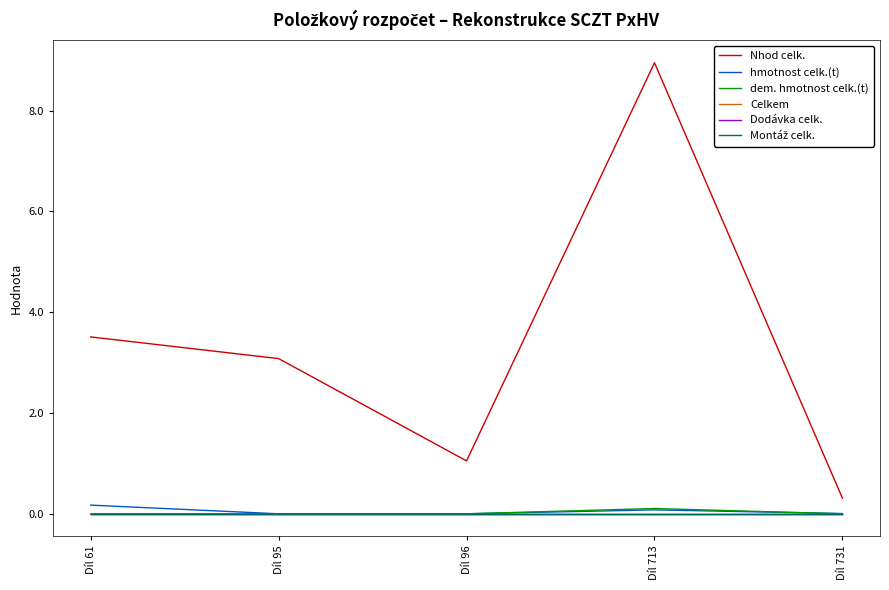

Does the chart have visible grid lines?

No